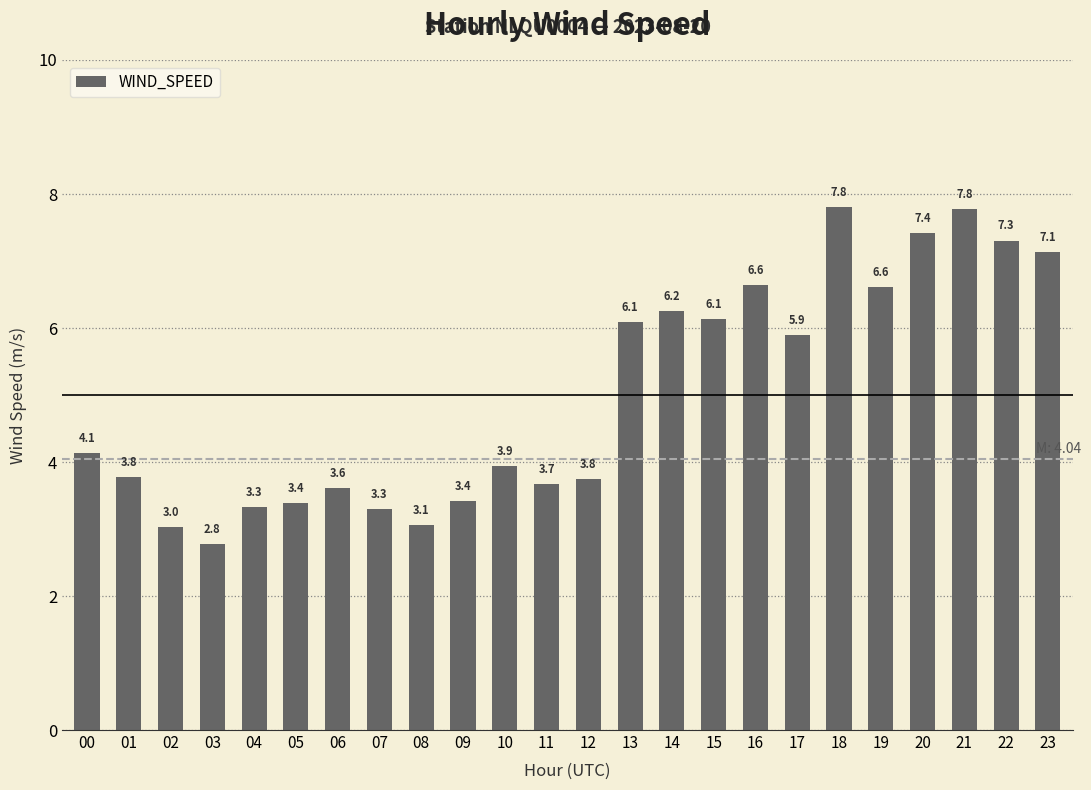

At which label is the value closest to 5?

00